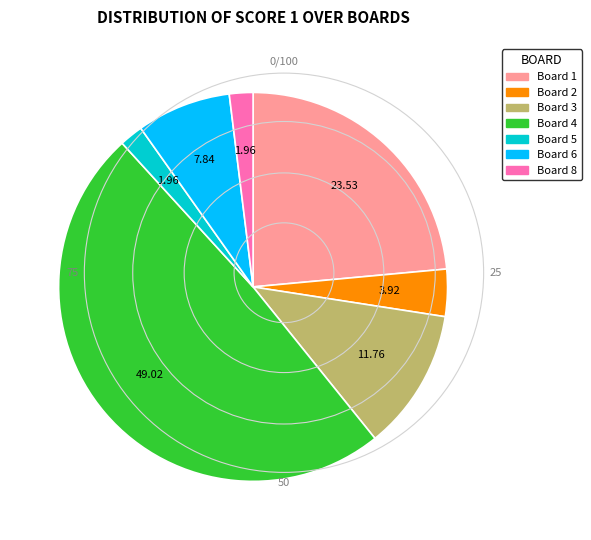

Is there a majority slice in this chart?

No